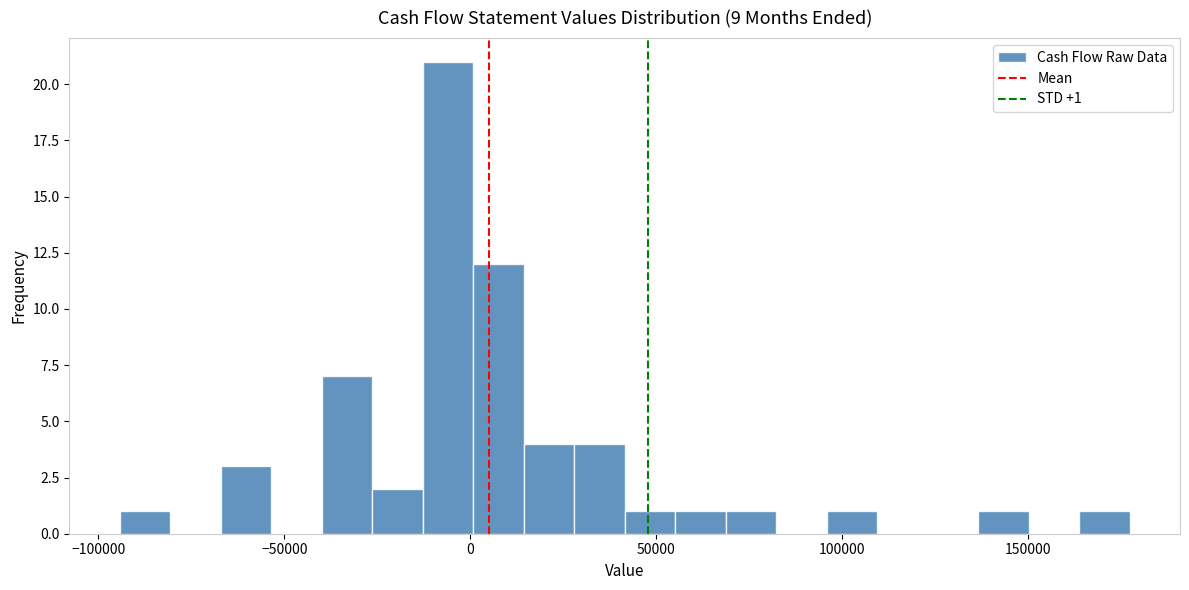

Read against the x-axis, roughly where is the centre of the tallest bar?

-5000